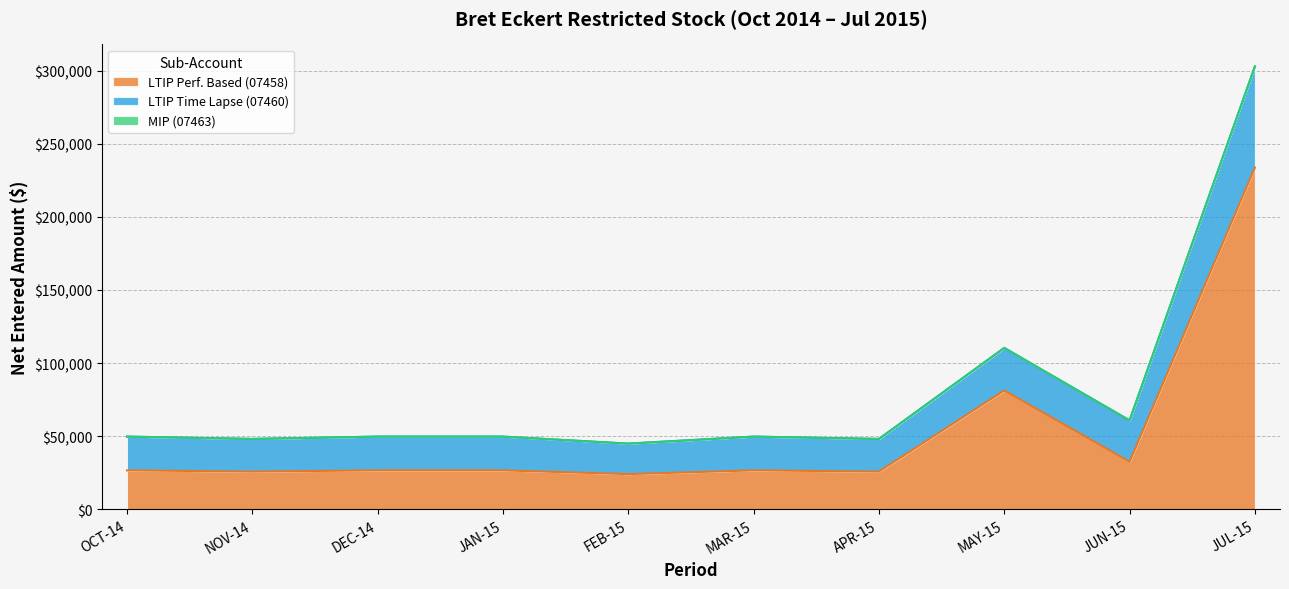

What position from the left is JAN-15?

4